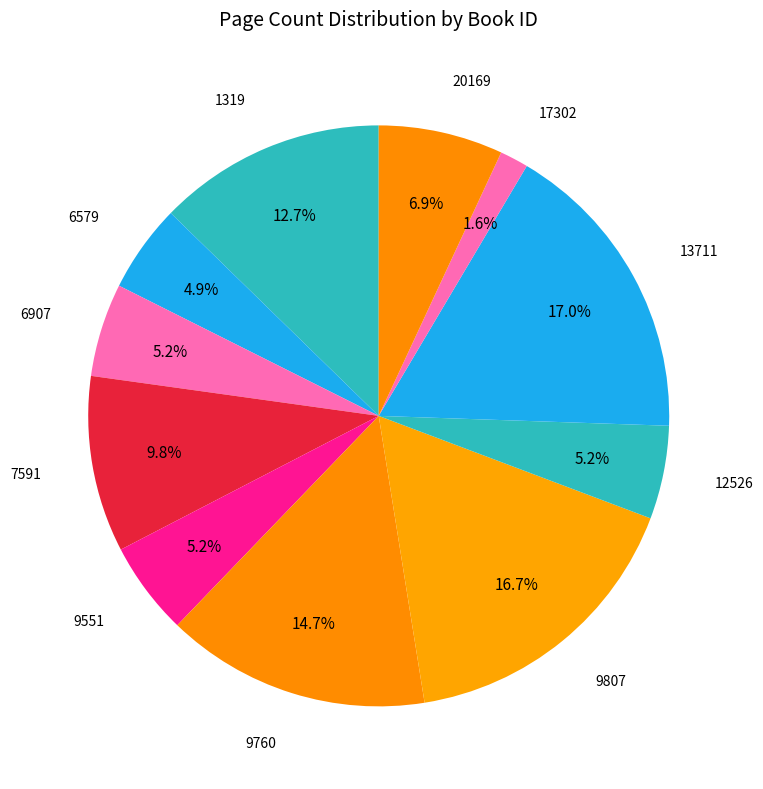

Which category has the smallest portion of the pie?

17302